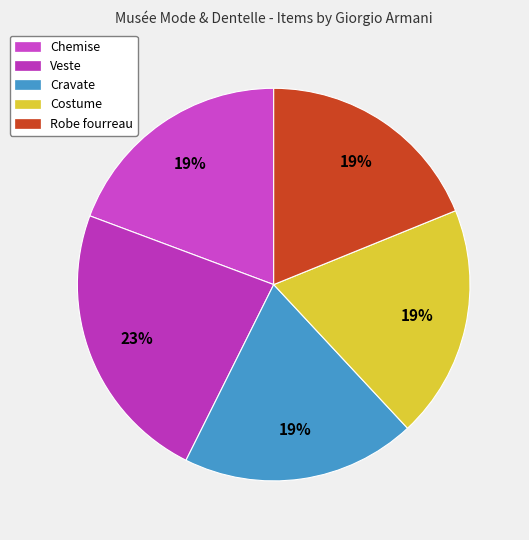

Which category has the biggest portion of the pie?

Veste